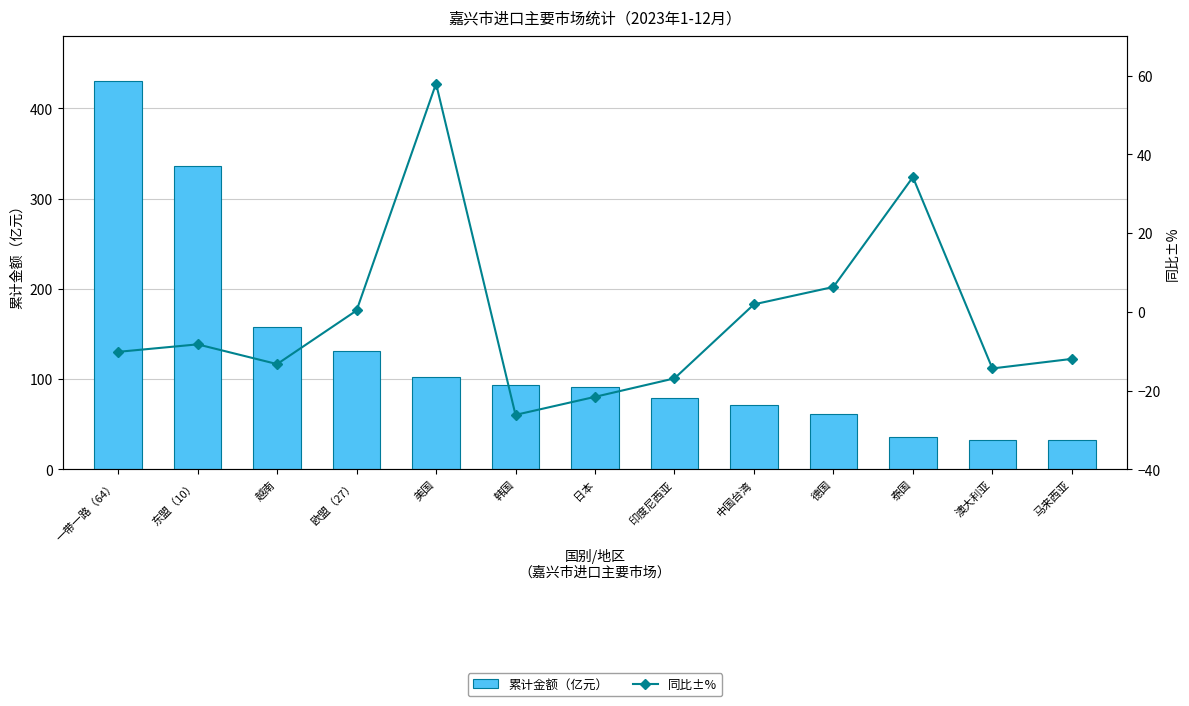

Which category has the highest value in the 同比±% series?

美国